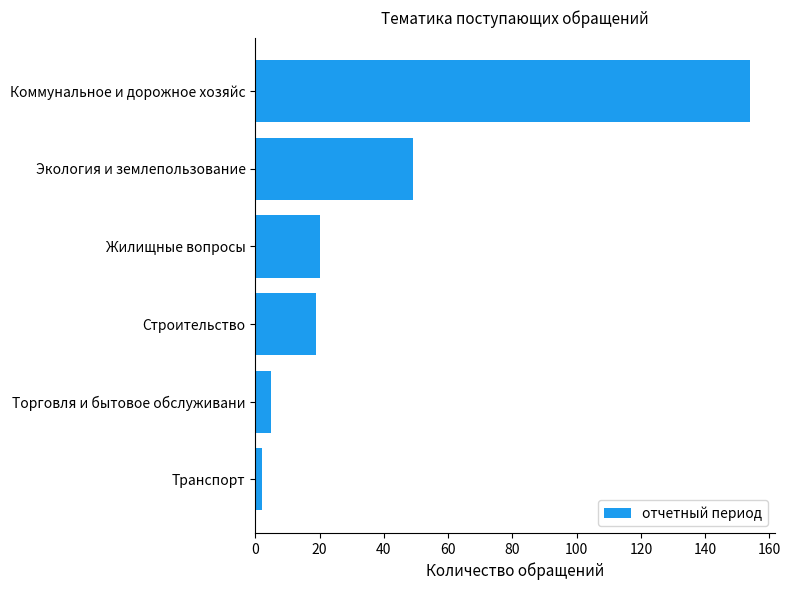

What is the sum of all values?

249